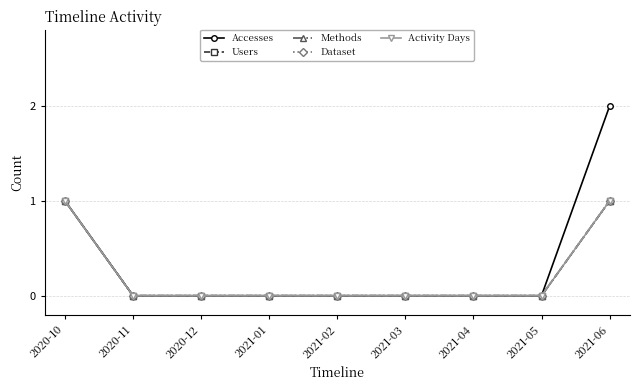

Reading right to left, extract all data points from this chart.

Accesses: 2021-06=2	2021-05=0	2021-04=0	2021-03=0	2021-02=0	2021-01=0	2020-12=0	2020-11=0	2020-10=1
Users: 2021-06=1	2021-05=0	2021-04=0	2021-03=0	2021-02=0	2021-01=0	2020-12=0	2020-11=0	2020-10=1
Methods: 2021-06=1	2021-05=0	2021-04=0	2021-03=0	2021-02=0	2021-01=0	2020-12=0	2020-11=0	2020-10=1
Dataset: 2021-06=1	2021-05=0	2021-04=0	2021-03=0	2021-02=0	2021-01=0	2020-12=0	2020-11=0	2020-10=1
Activity Days: 2021-06=1	2021-05=0	2021-04=0	2021-03=0	2021-02=0	2021-01=0	2020-12=0	2020-11=0	2020-10=1